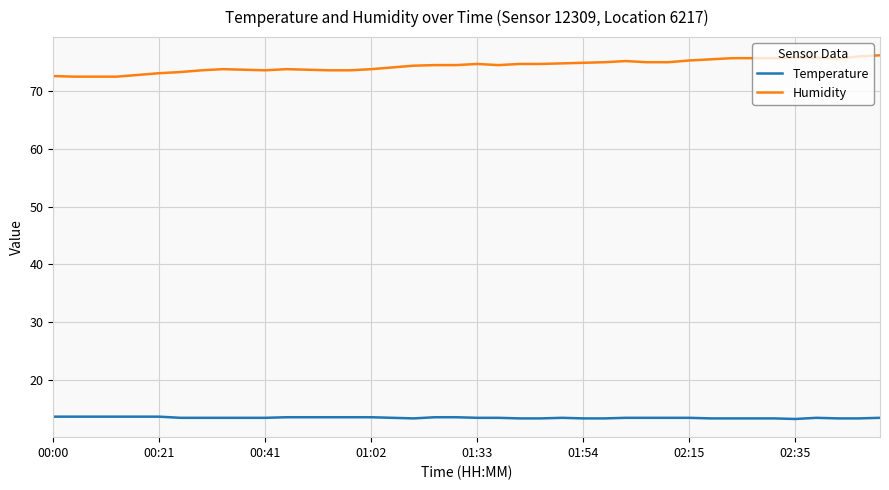

True or false: Temperature and Humidity intersect in this chart.

False